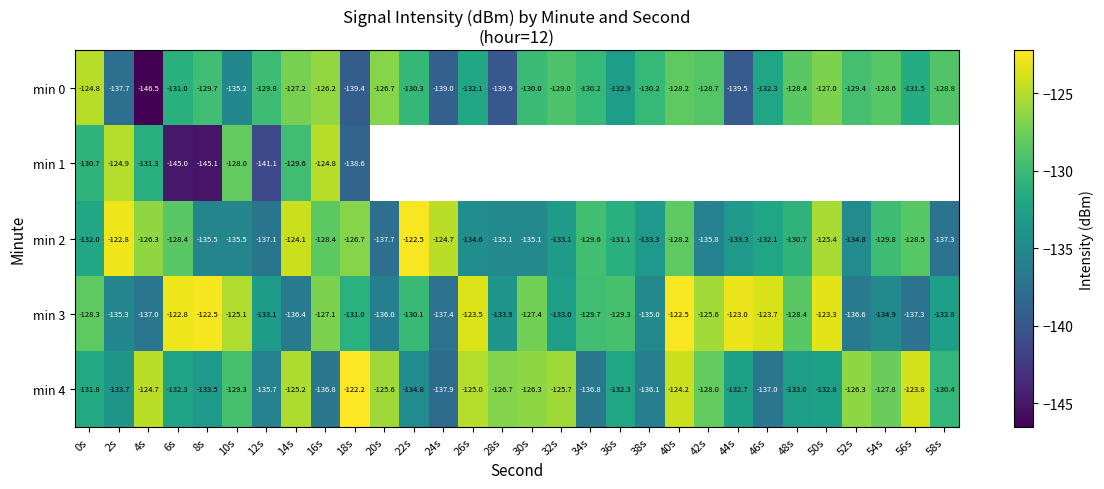

What is the lowest value of the min 4 series?

-137.9